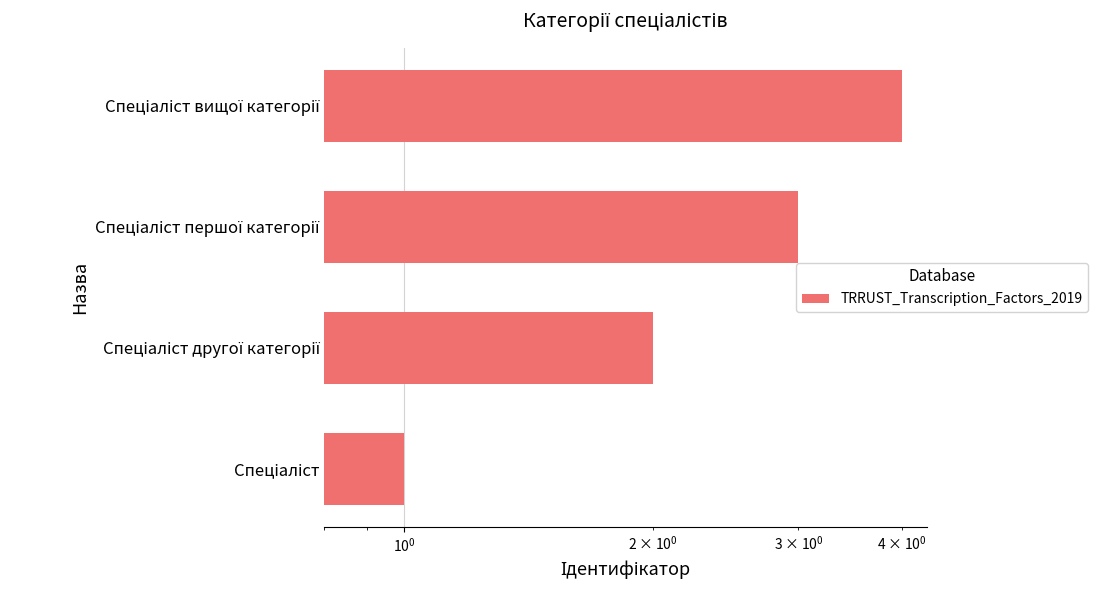

Between Спеціаліст першої категорії and Спеціаліст другої категорії, which is larger?

Спеціаліст першої категорії